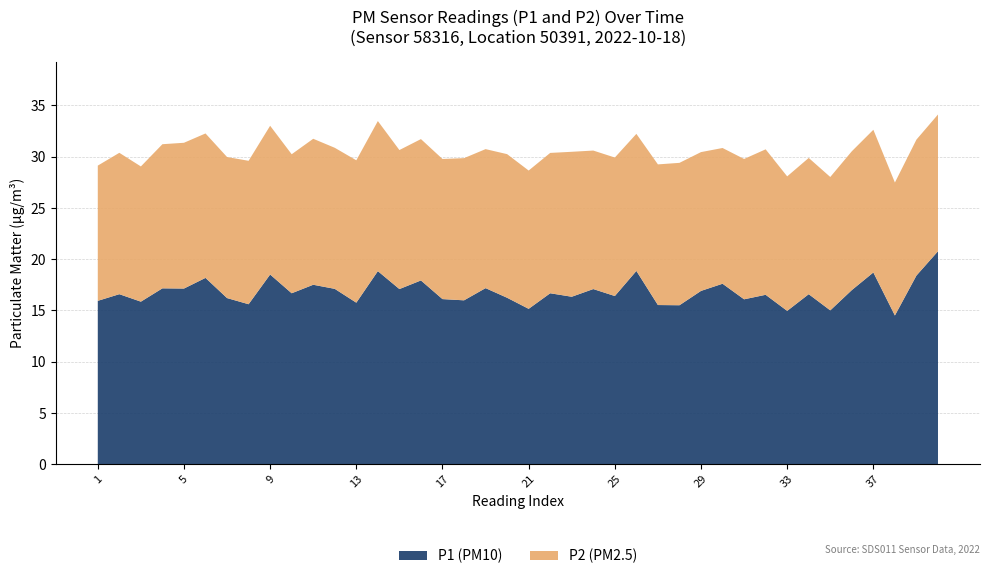

What is the lowest value of the P1 (PM10) series?

14.5